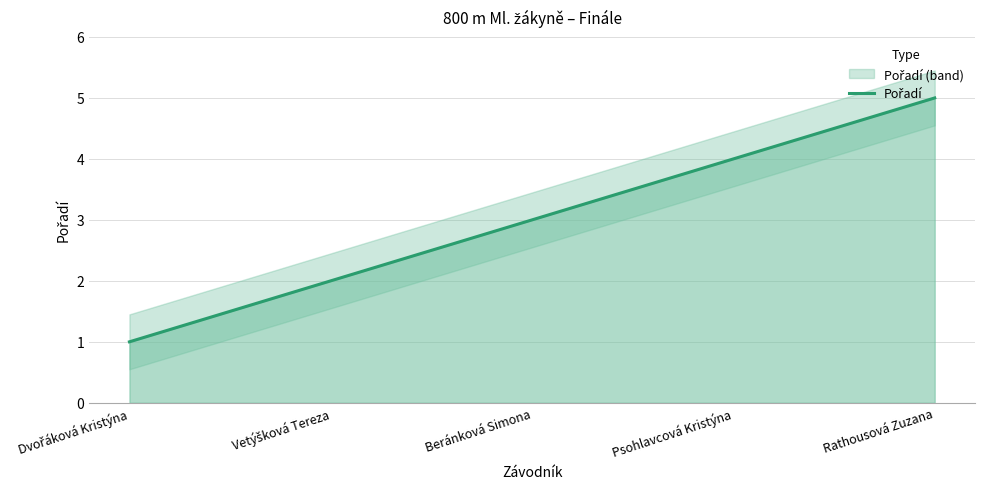

Reading left to right, list all the values displayed in this chart.

Dvořáková Kristýna=1	Vetýšková Tereza=2	Beránková Simona=3	Psohlavcová Kristýna=4	Rathousová Zuzana=5